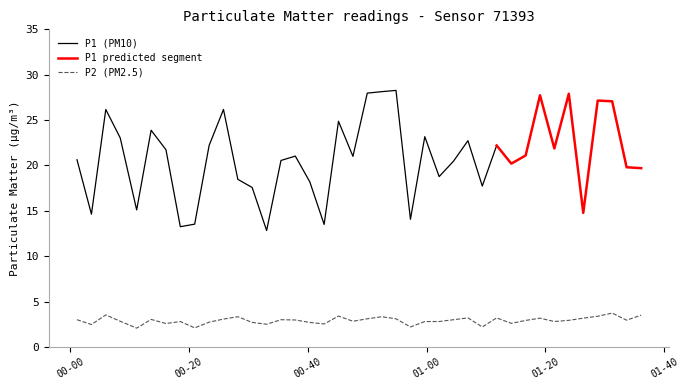

What is the highest value of the P2 (PM2.5) series?

3.7